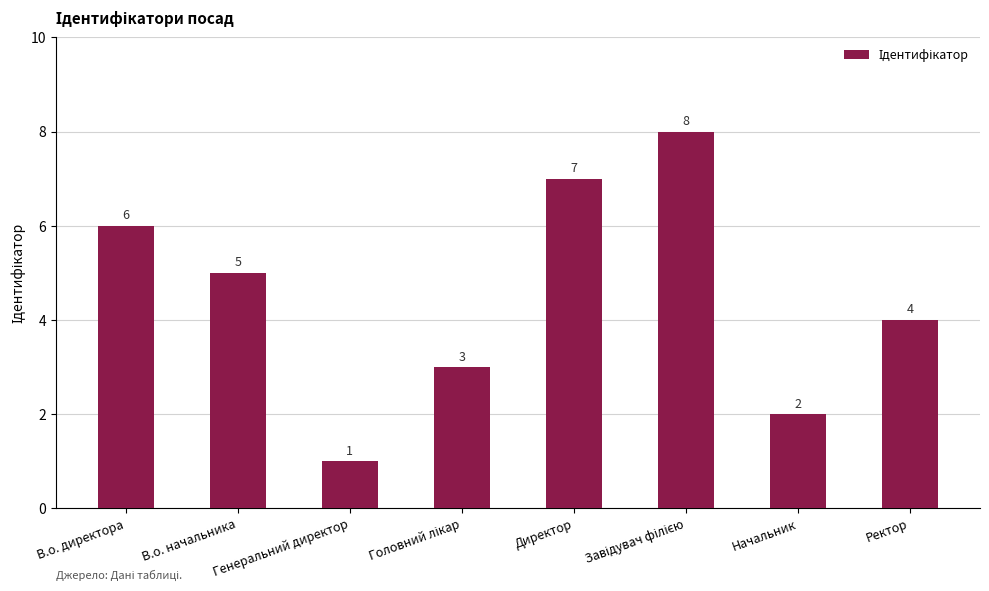

What is the label of the 6th bar from the right?

Генеральний директор